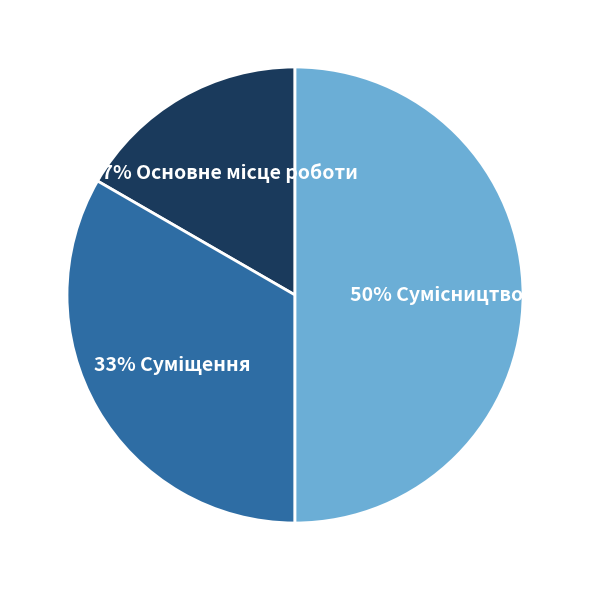

To the nearest percent, what is the difference between the largest and smallest slice percentages?

33%